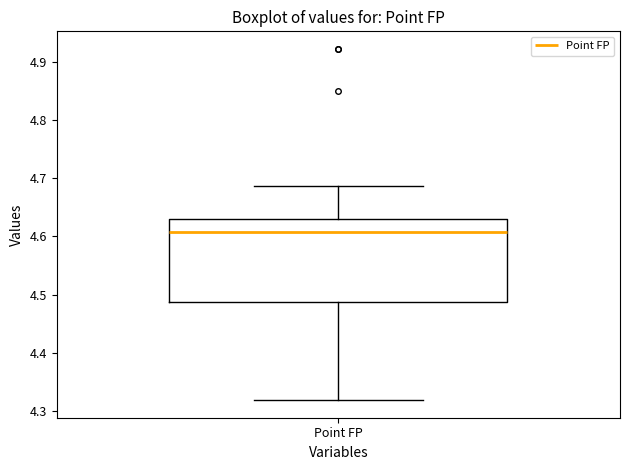

Where is the upper edge of the box for Point FP on the y-axis? The values are not printed on the chart, so give them approximately, as read against the axis.

4.63